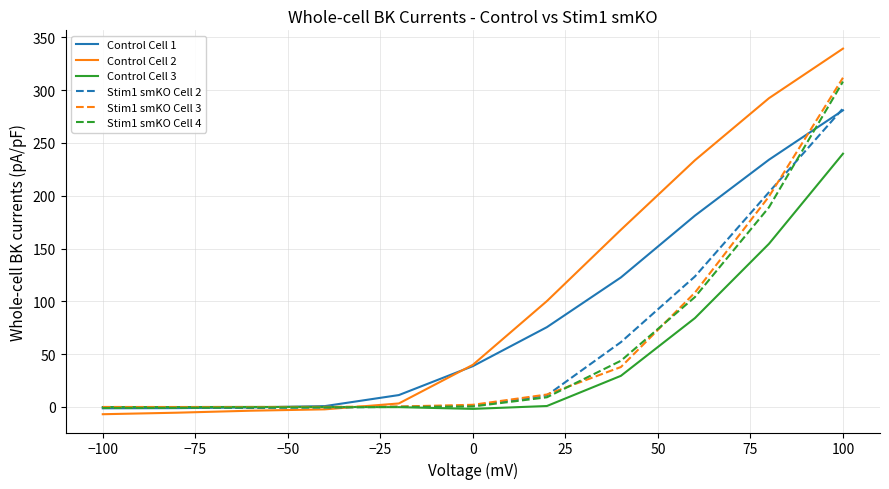

What is the maximum value for Stim1 smKO Cell 4?

308.1